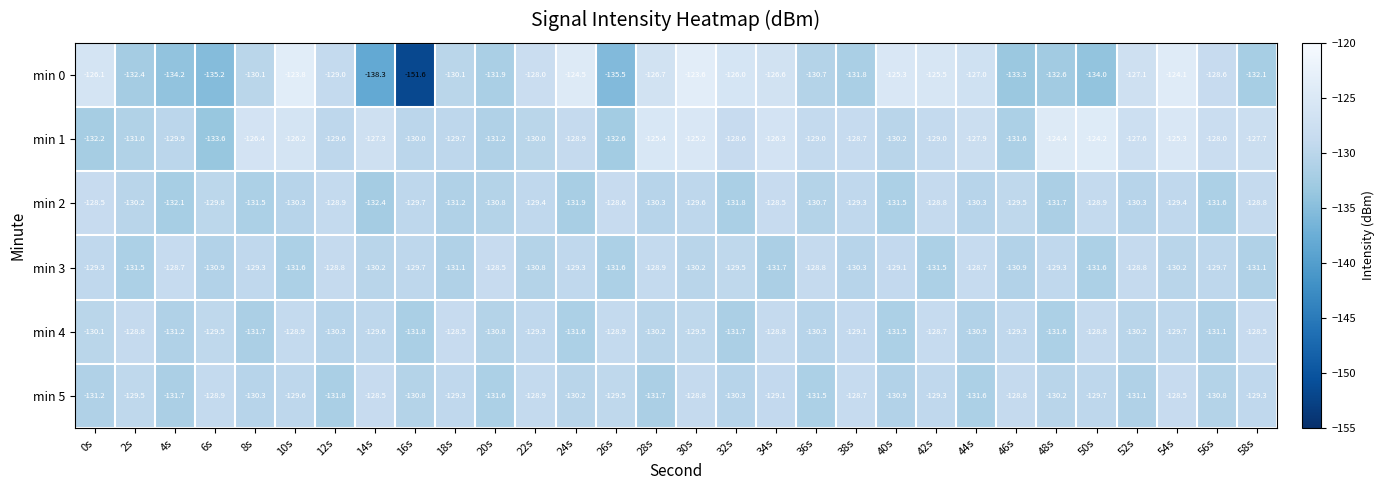

Count the number of data series in this chart.

6